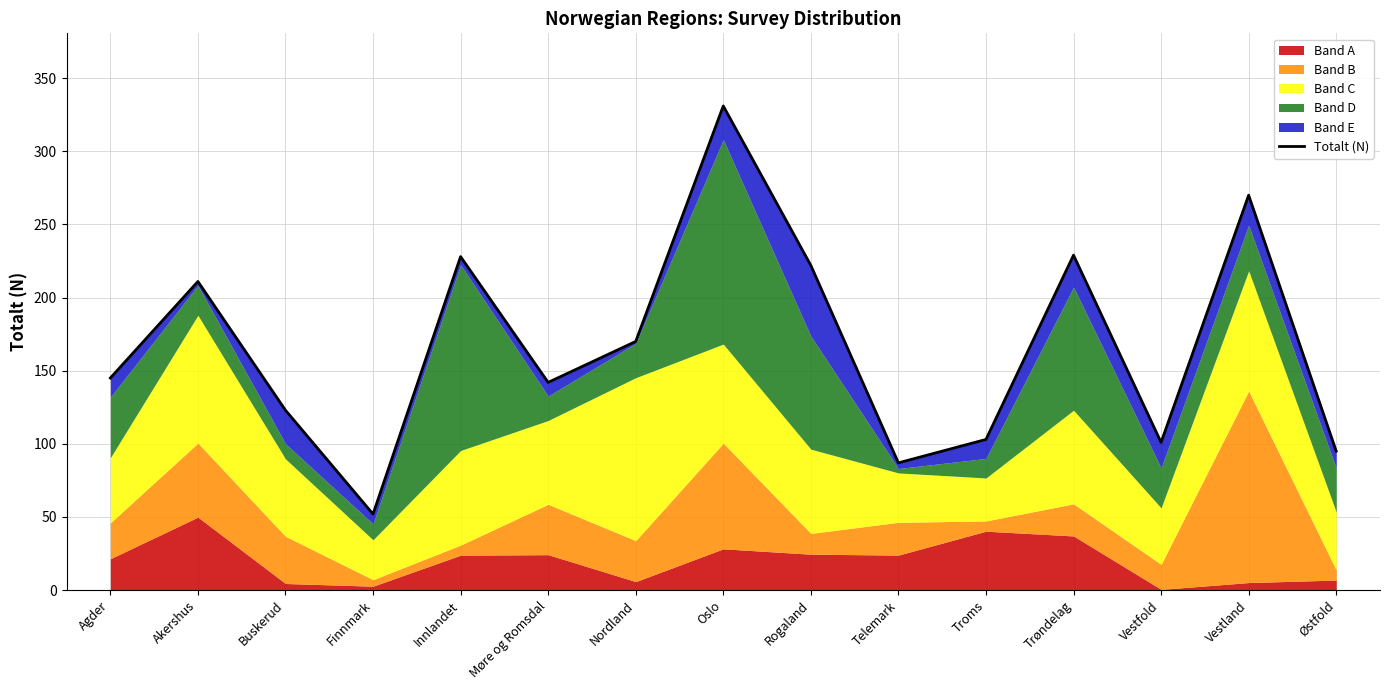

Where is the data nearest to the value 191?

Akershus